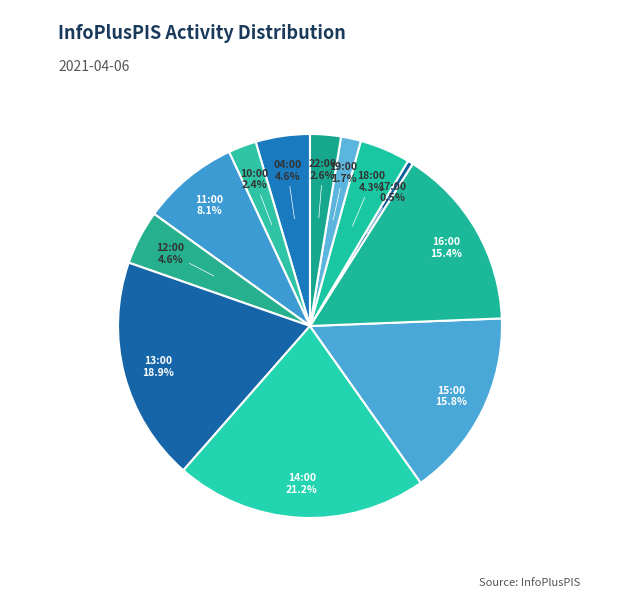

What is the largest slice in the pie chart?

14:00